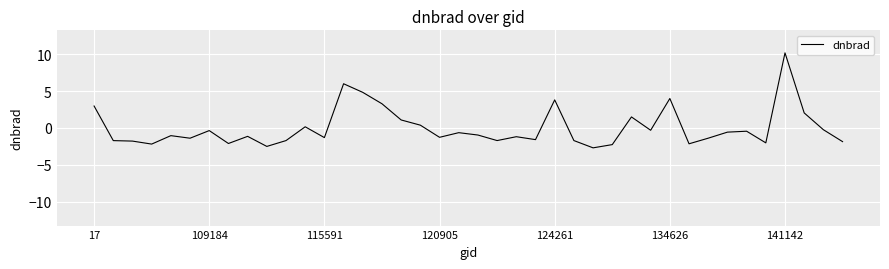

What is the smallest value displayed?

-2.7